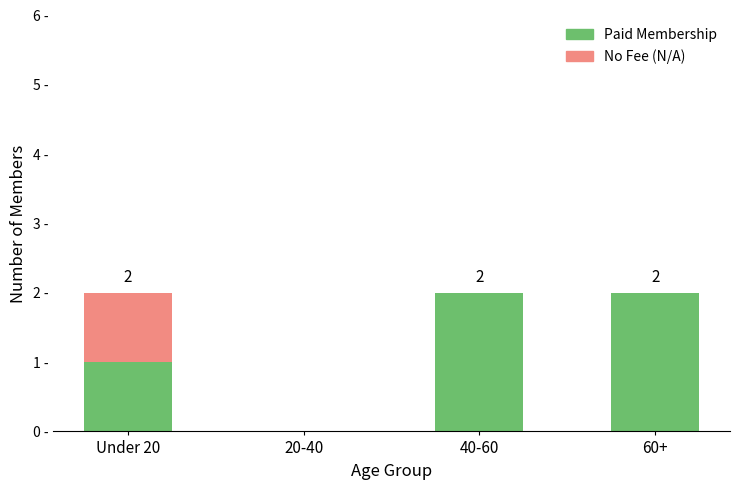

Are the bars horizontal?

No